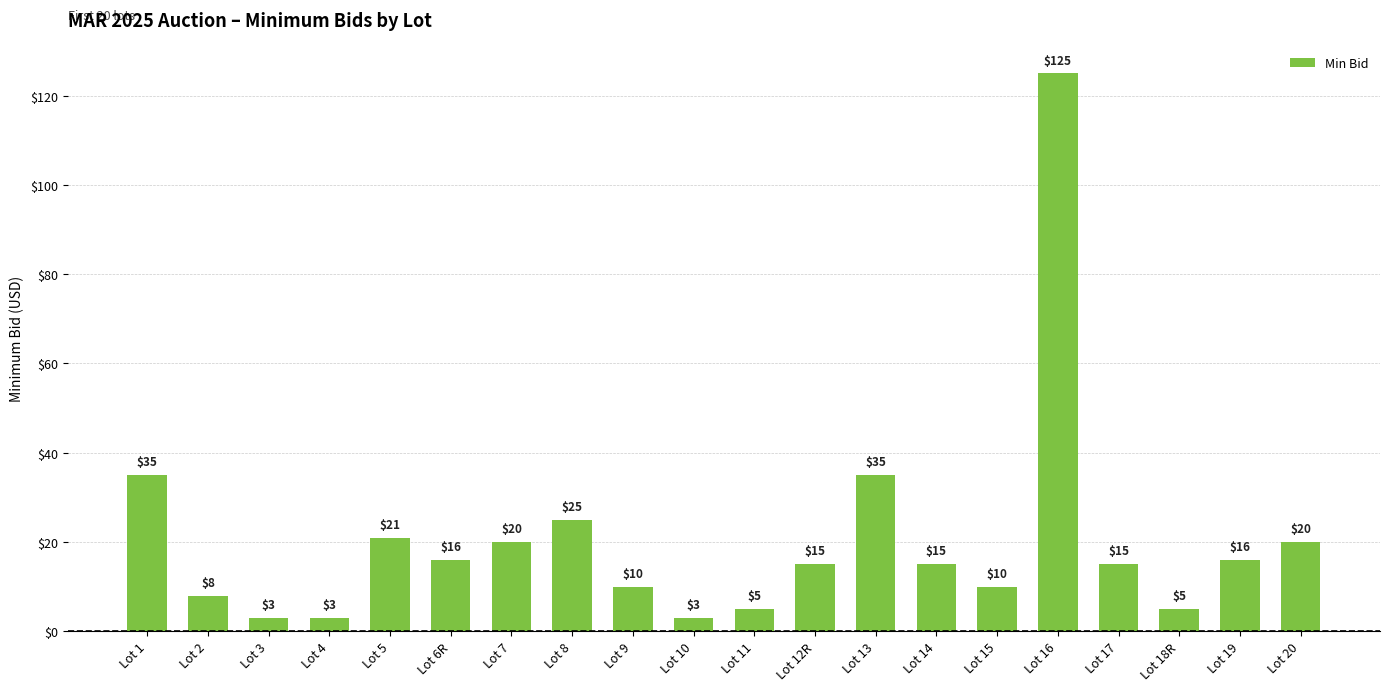

What is the label of the 8th bar from the right?

Lot 13